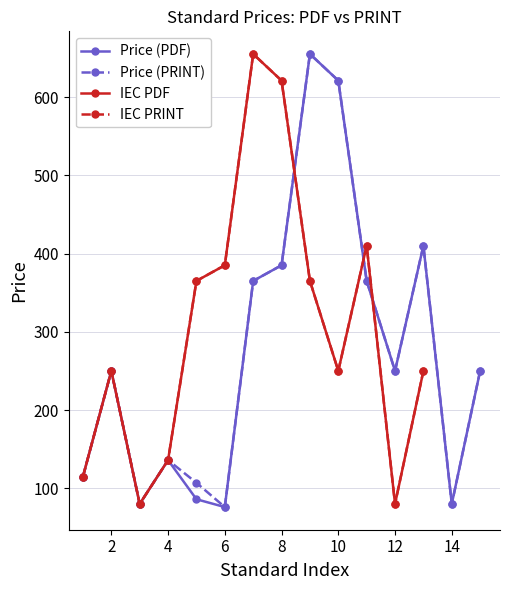

What is the total value across all series at 10?

1242